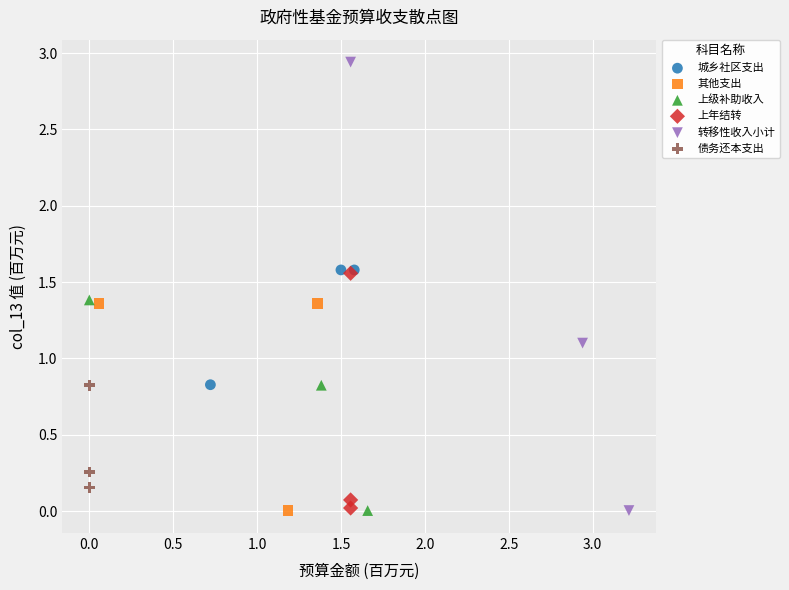

What are all the series names shown in the legend?

城乡社区支出, 其他支出, 上级补助收入, 上年结转, 转移性收入小计, 债务还本支出